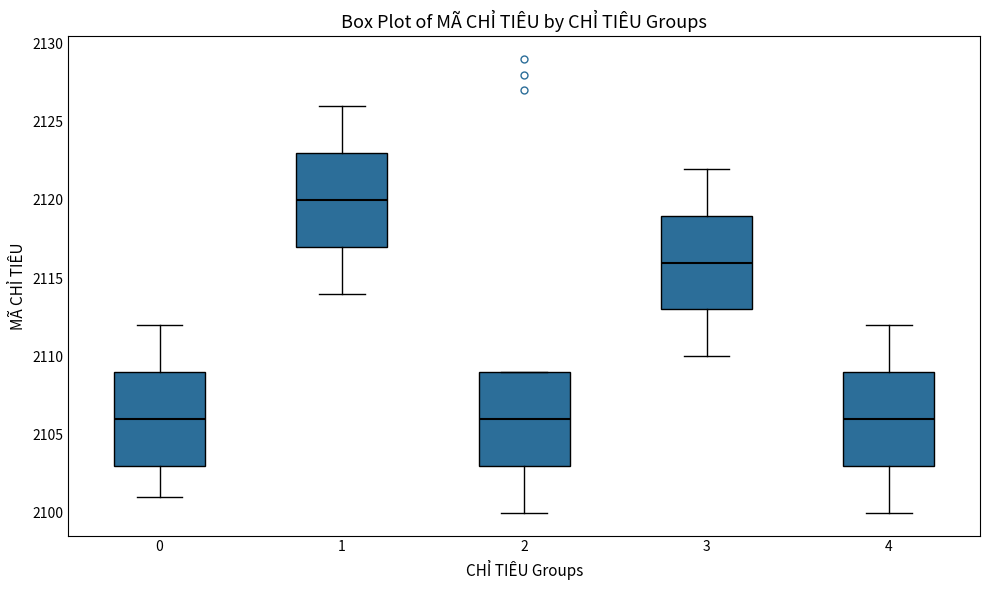

Reading left to right, transcribe this box plot: for each box, give where its median line is, the range the box spans, and where its two whiskers end, as read against the y-axis. The values are not printed on the chart, so give them approximately, as read against the axis.

0: median 2106, box 2103 to 2109, whiskers 2101 to 2112
1: median 2120, box 2117 to 2123, whiskers 2114 to 2126
2: median 2106, box 2103 to 2109, whiskers 2100 to 2109
3: median 2116, box 2113 to 2119, whiskers 2110 to 2122
4: median 2106, box 2103 to 2109, whiskers 2100 to 2112